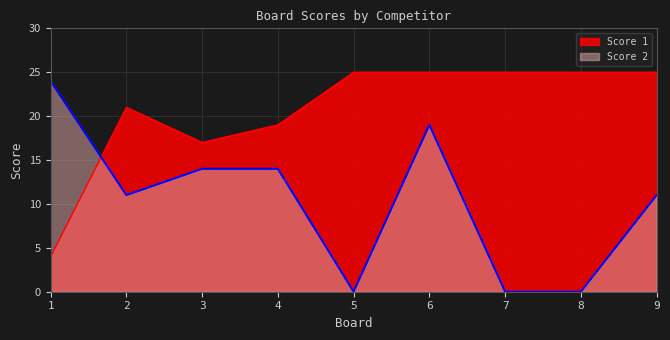

What is the value of the Score 1 point at the 8th from the left?

25